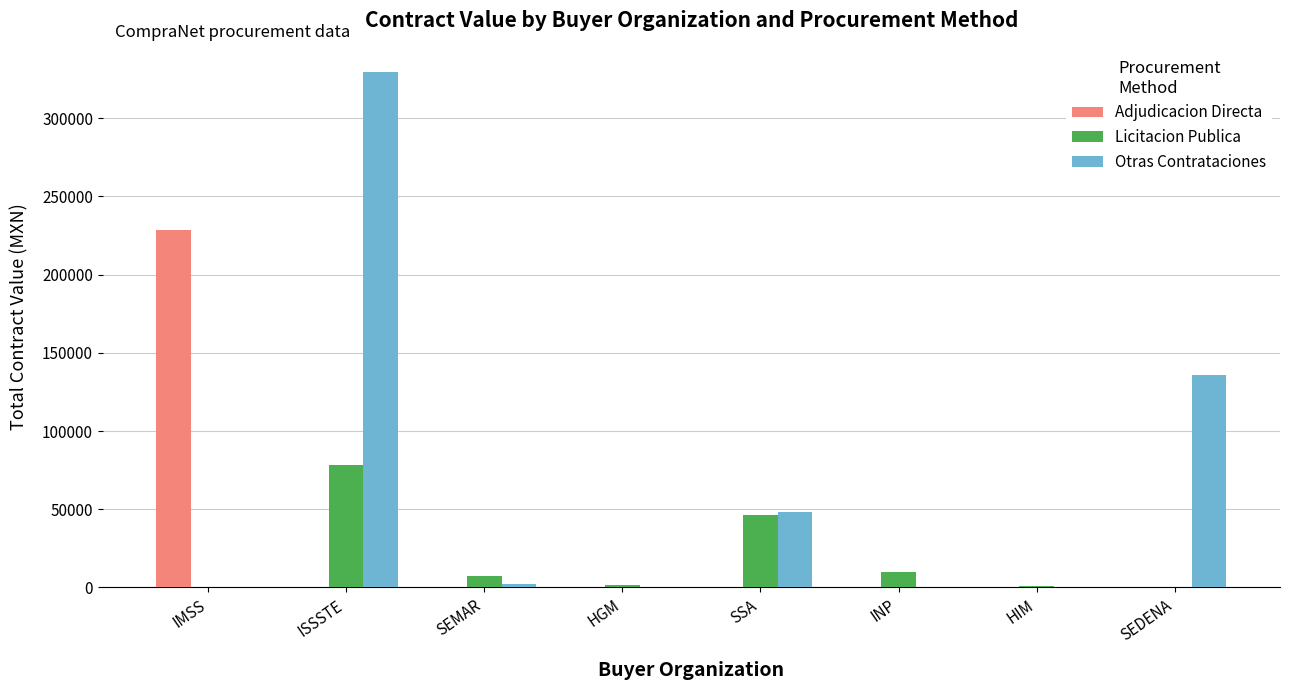

Which series has the largest total across all categories?

Otras Contrataciones